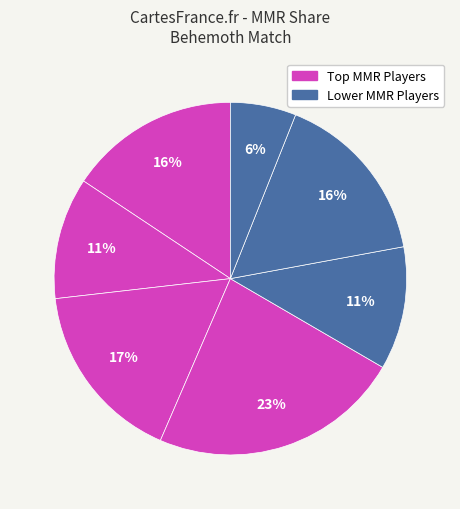

How many segments does this pie chart have?

7